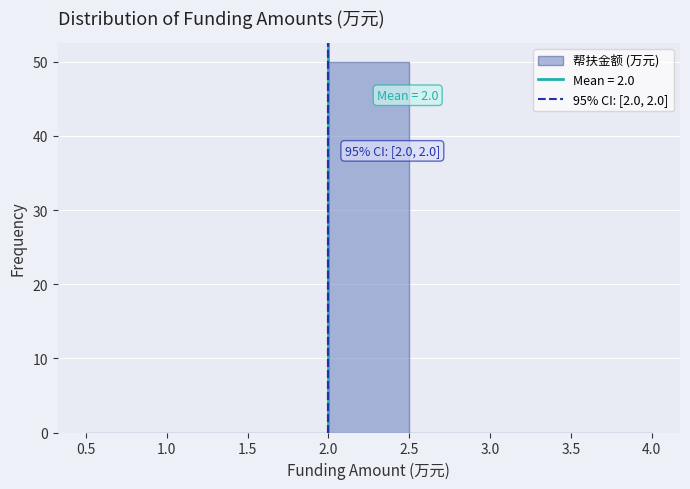

Which range on the x-axis has the tallest bar?

2.0 to 2.5